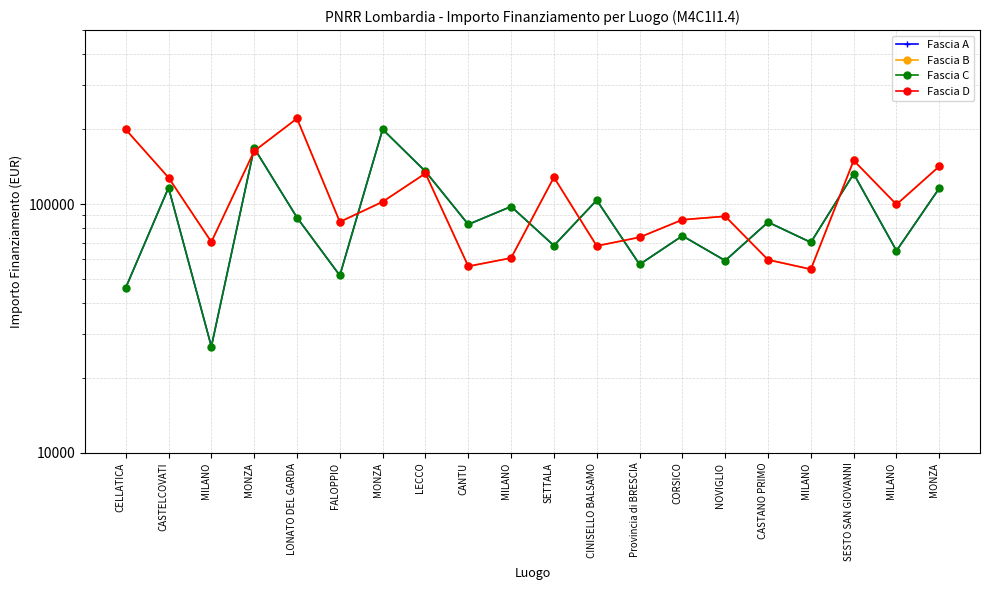

Is this an area chart (filled region under the line)?

No